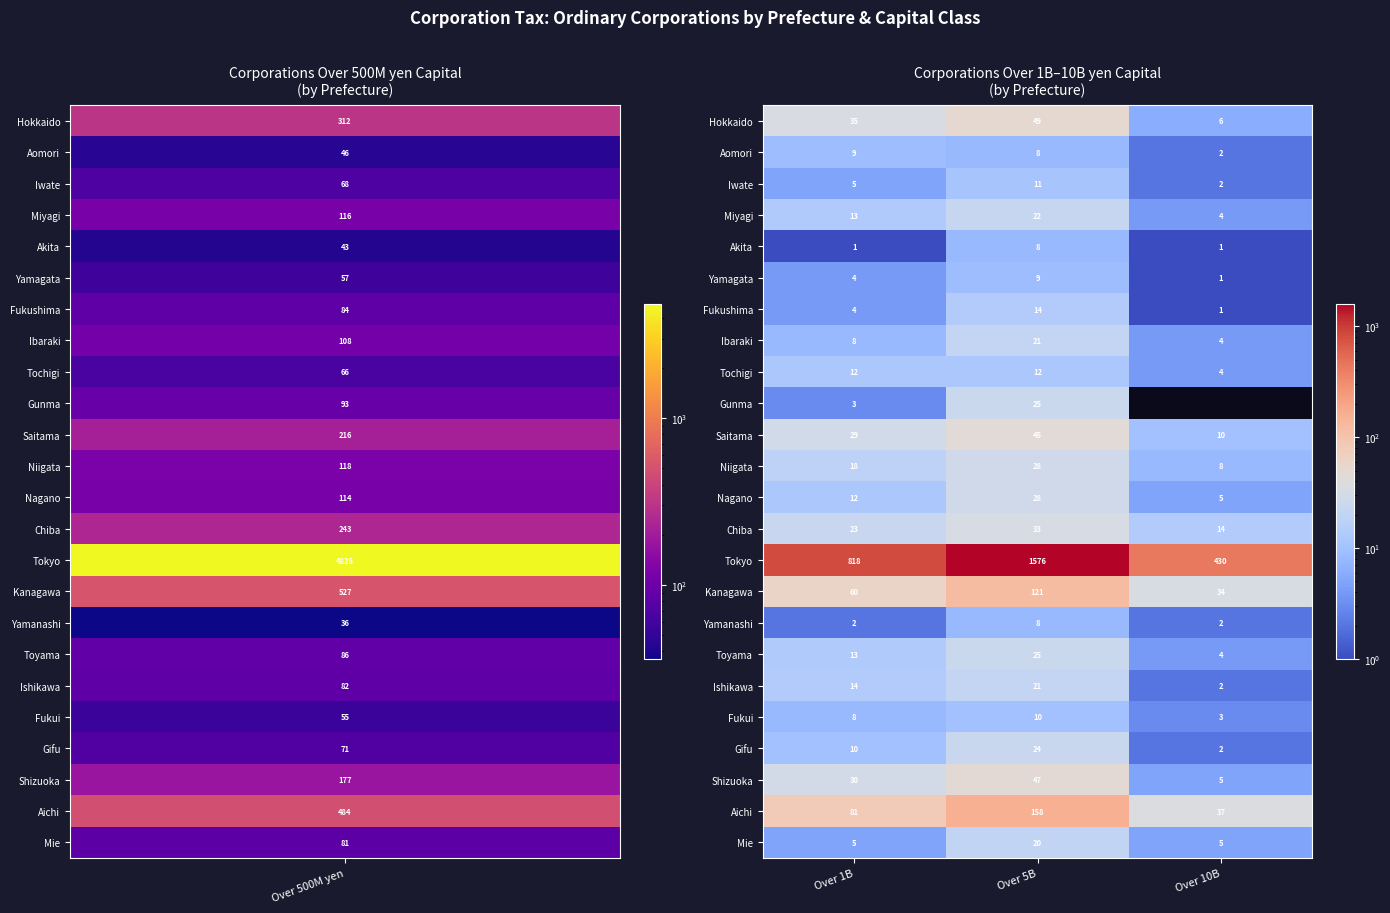

List the labels in order of Niigata value, largest first.

Over 5B, Over 1B, Over 10B